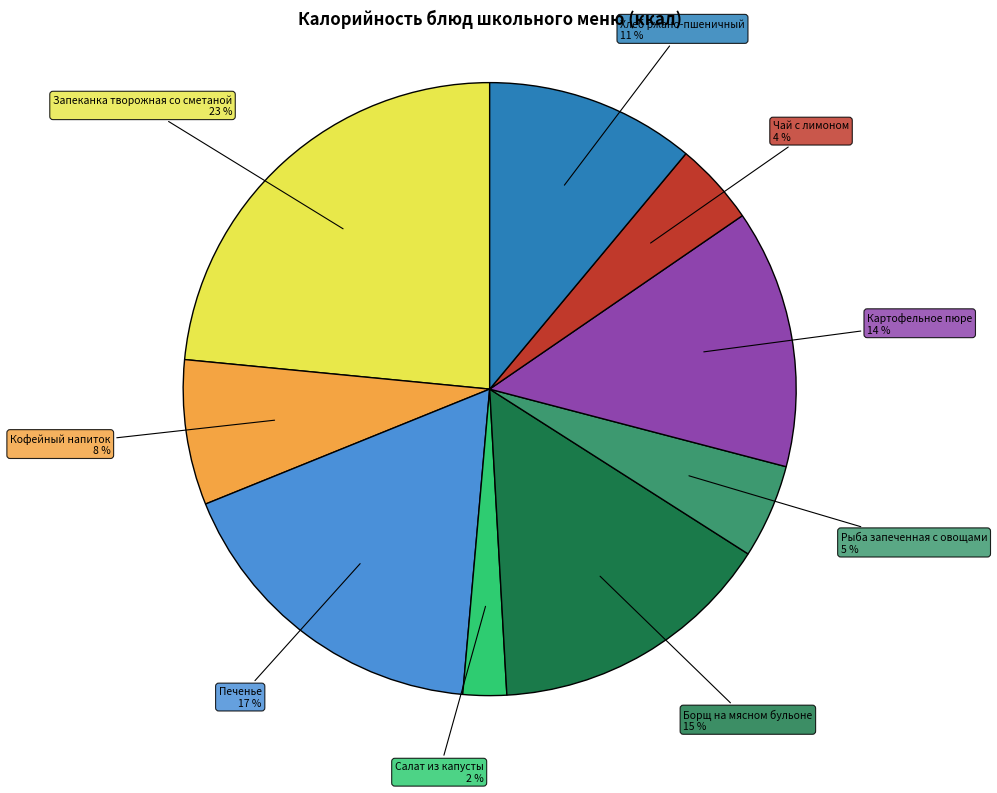

Is there any slice that represents more than half of the pie?

No